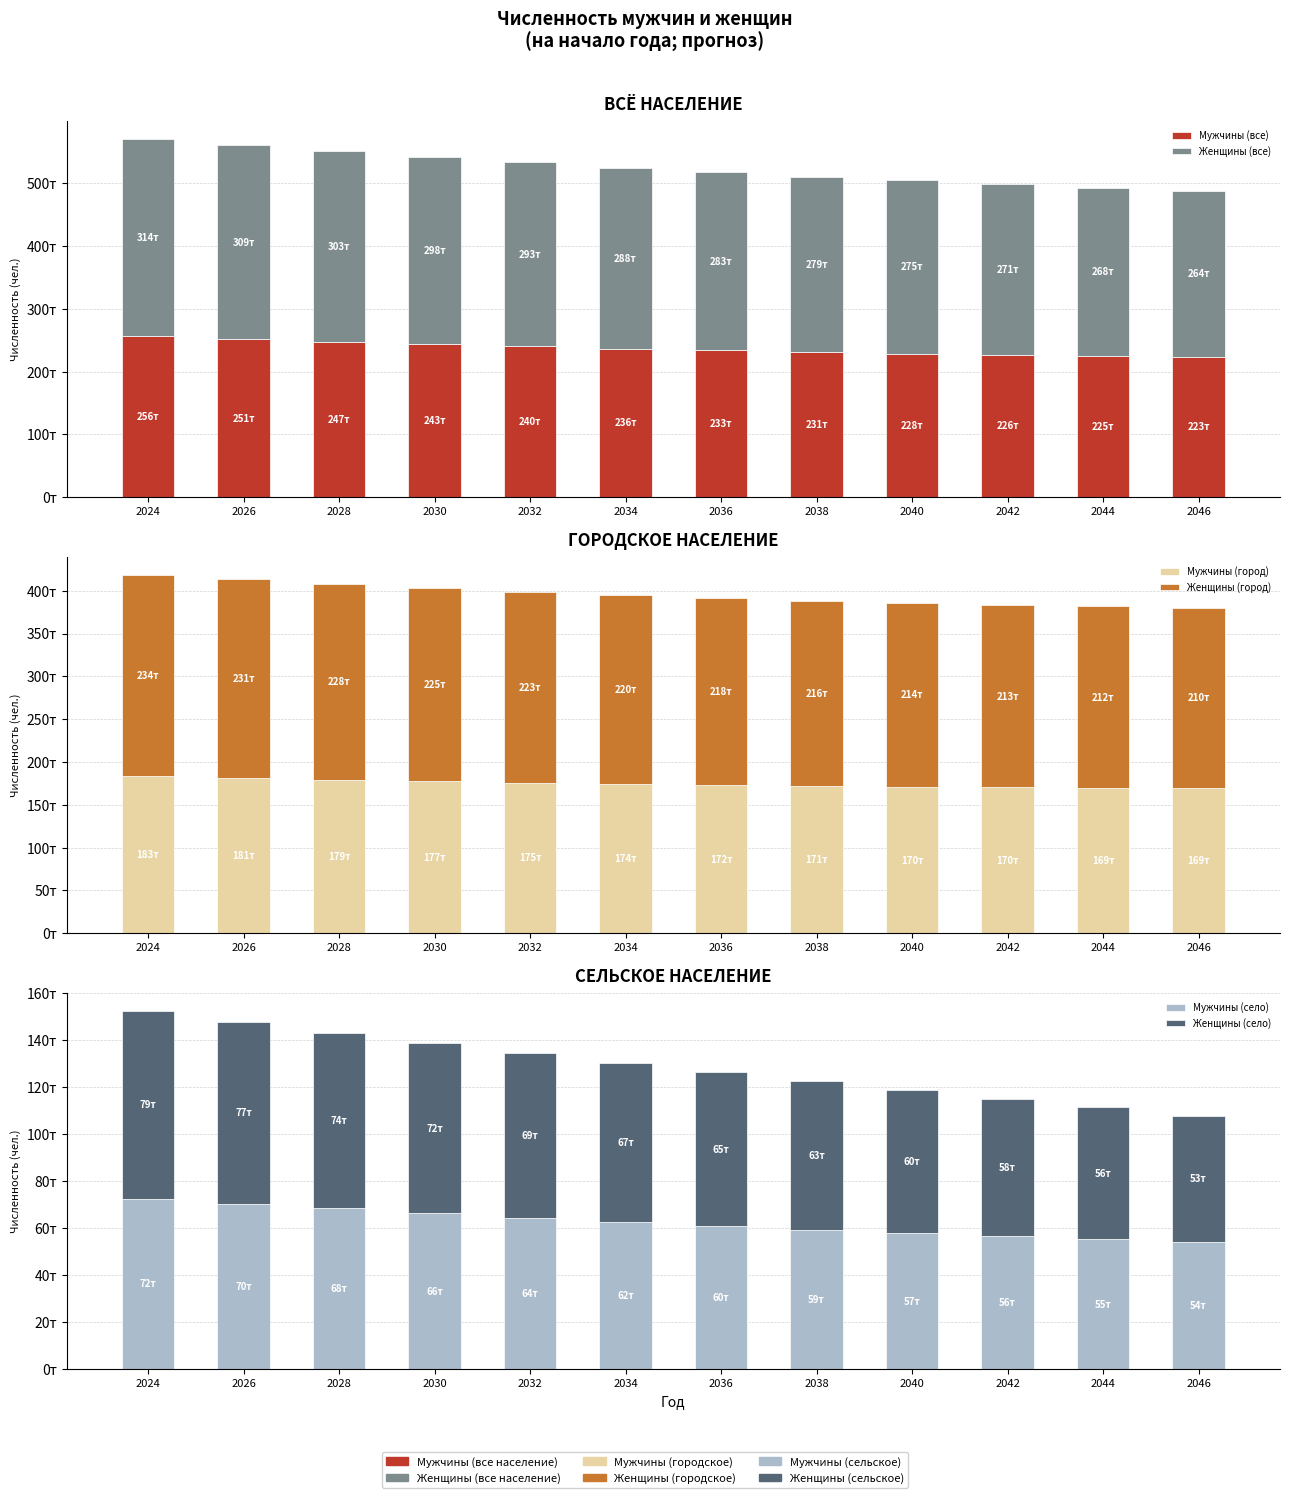

The value of Мужчины (город) at 2046 is 42843. True or false?

False